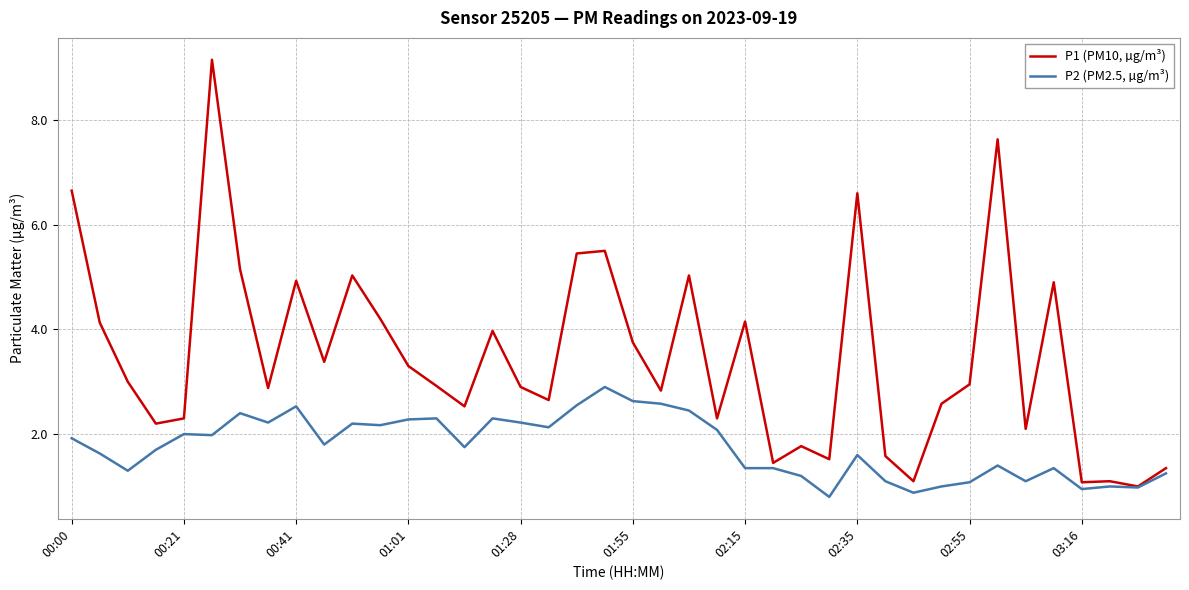

What is the maximum value for P1 (PM10, µg/m³)?

9.2